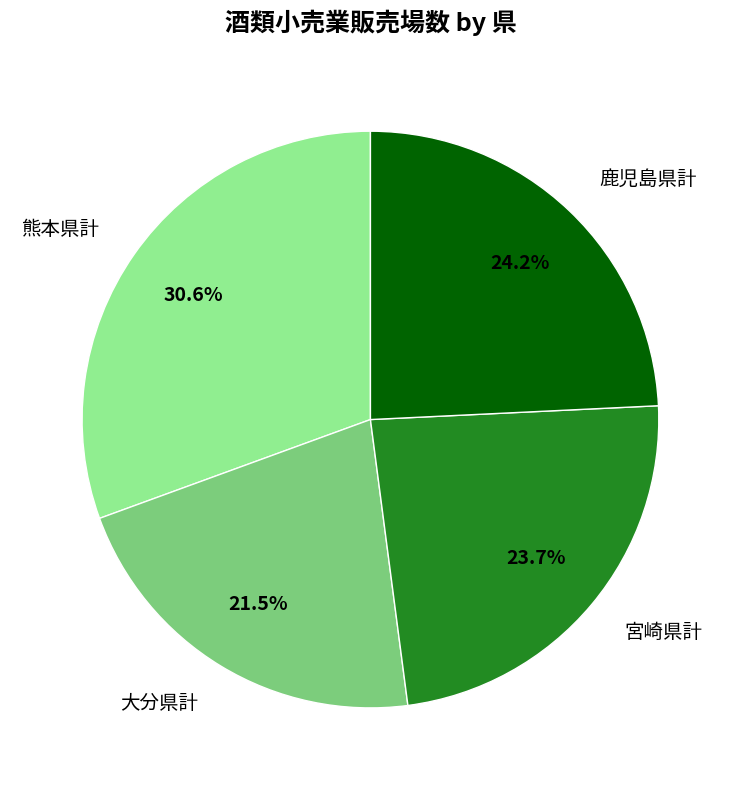

To the nearest percent, what is the average slice percentage?

25%